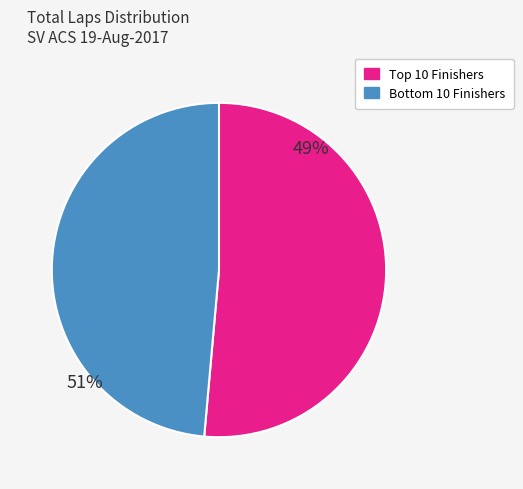

Does any single category account for the majority?

Yes